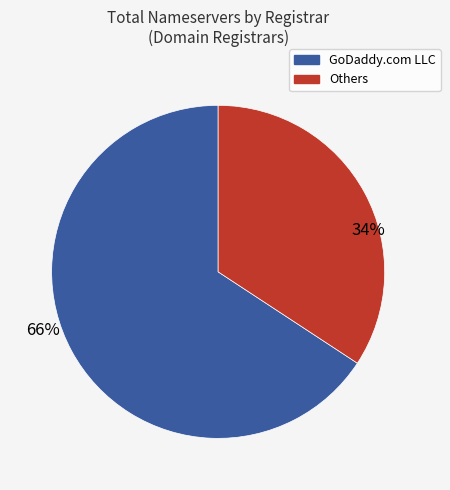

To the nearest percent, what is the average slice percentage?

50%